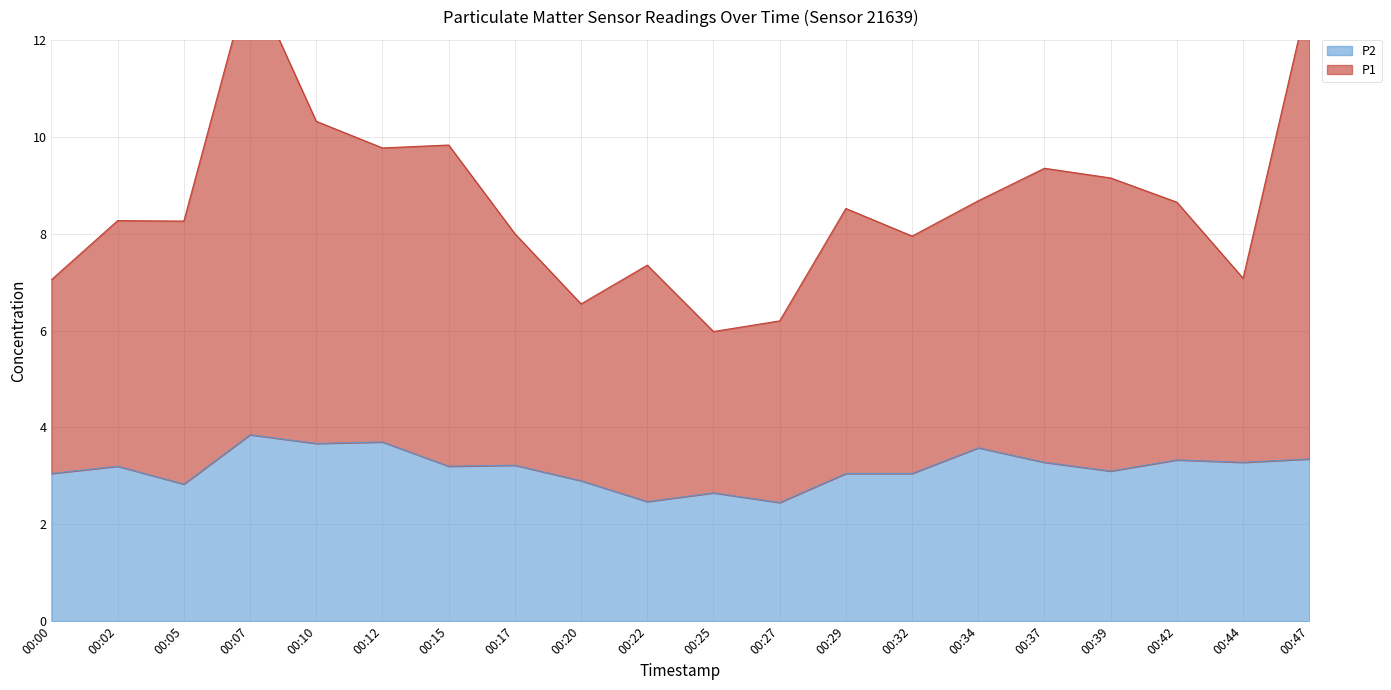

Which series has the largest total across all categories?

P1